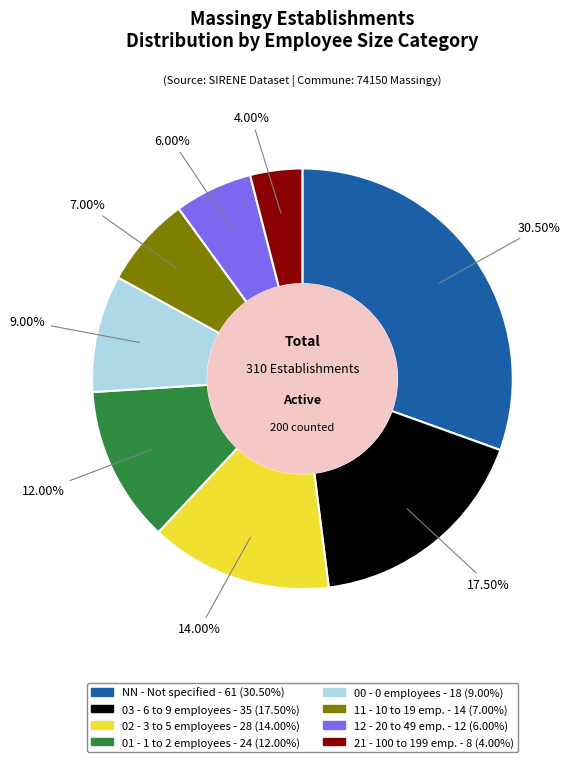

What percentage is the 21 slice, to the nearest percent?

4%